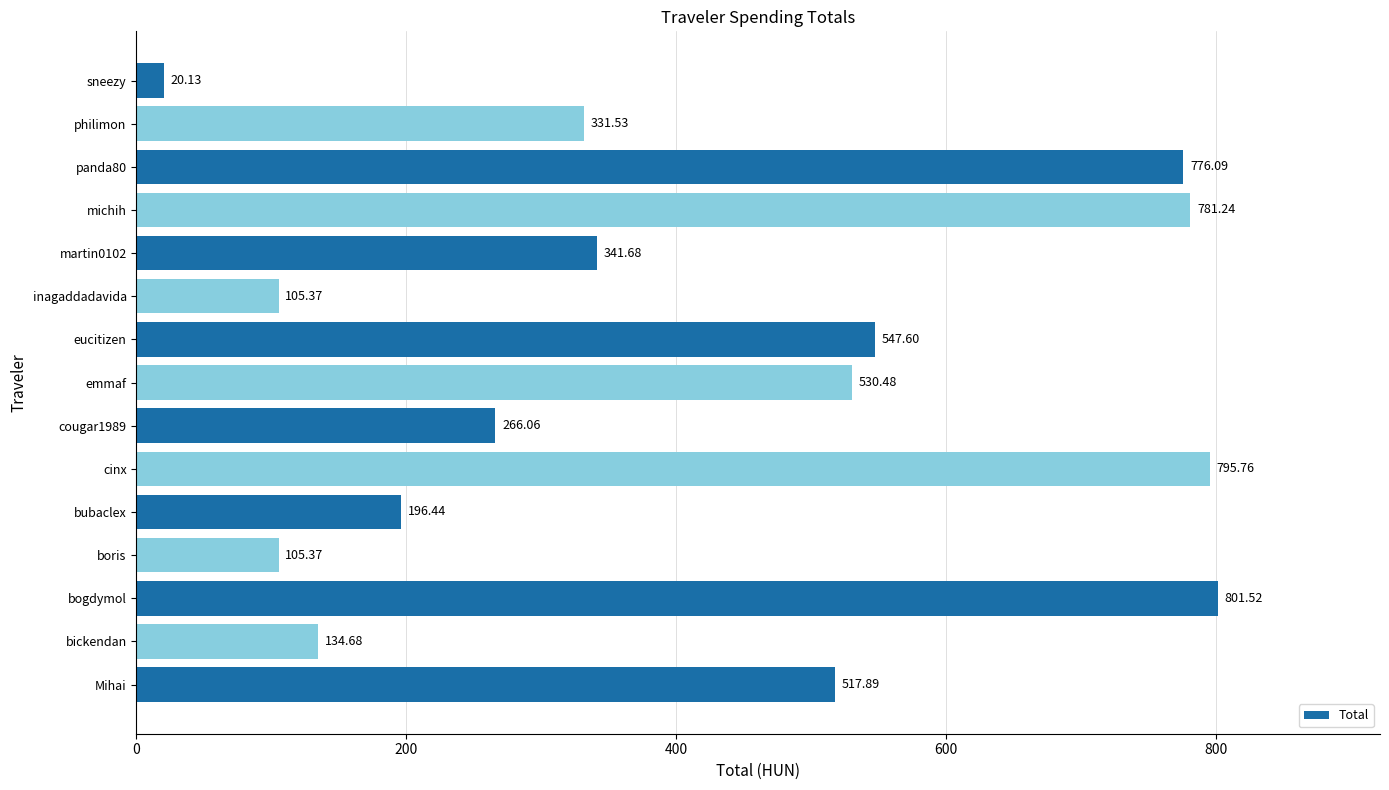

What is the difference between the maximum and minimum values?

781.4